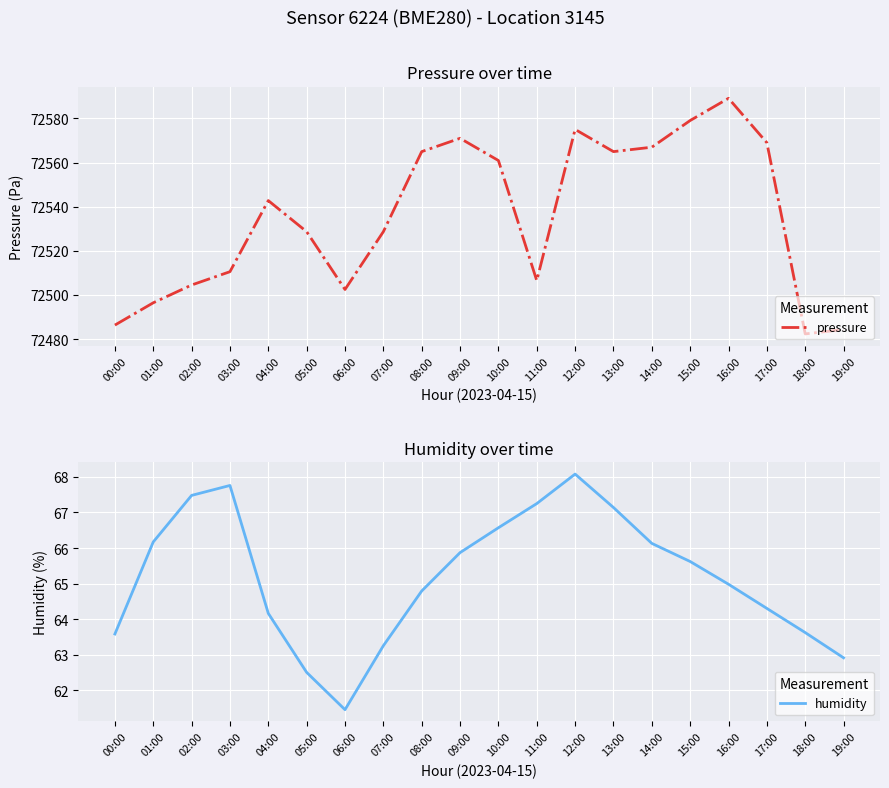

True or false: humidity and pressure cross at least once.

False